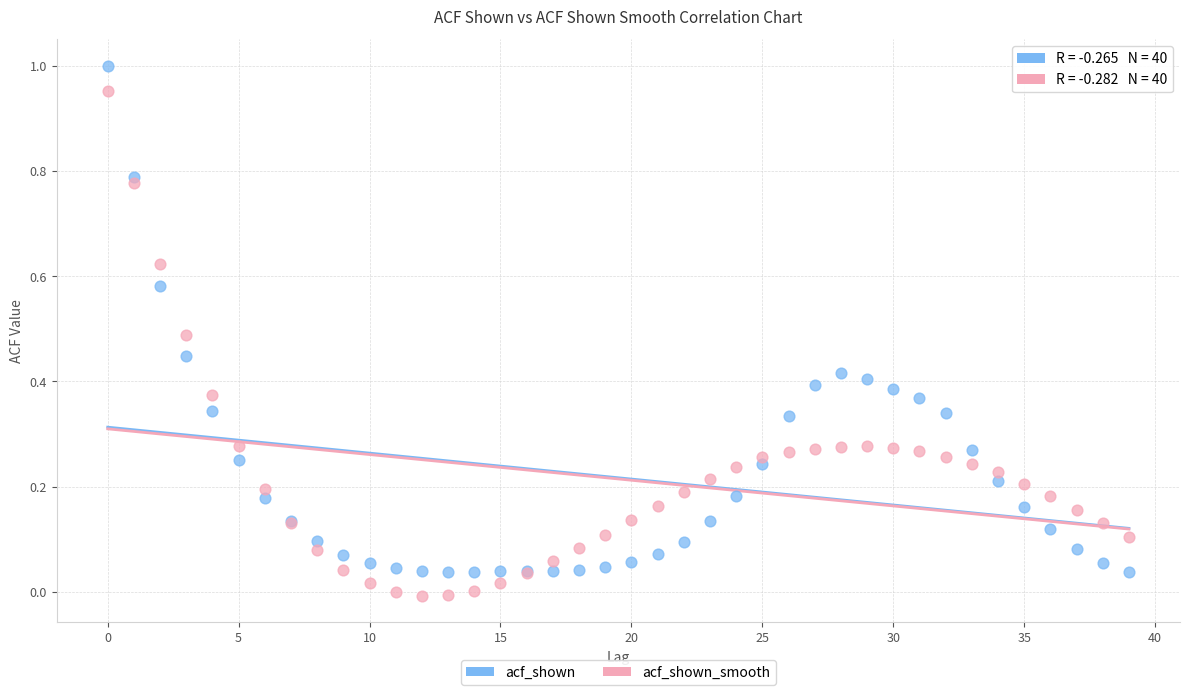

Which series reaches the minimum Y coordinate?

acf_shown_smooth